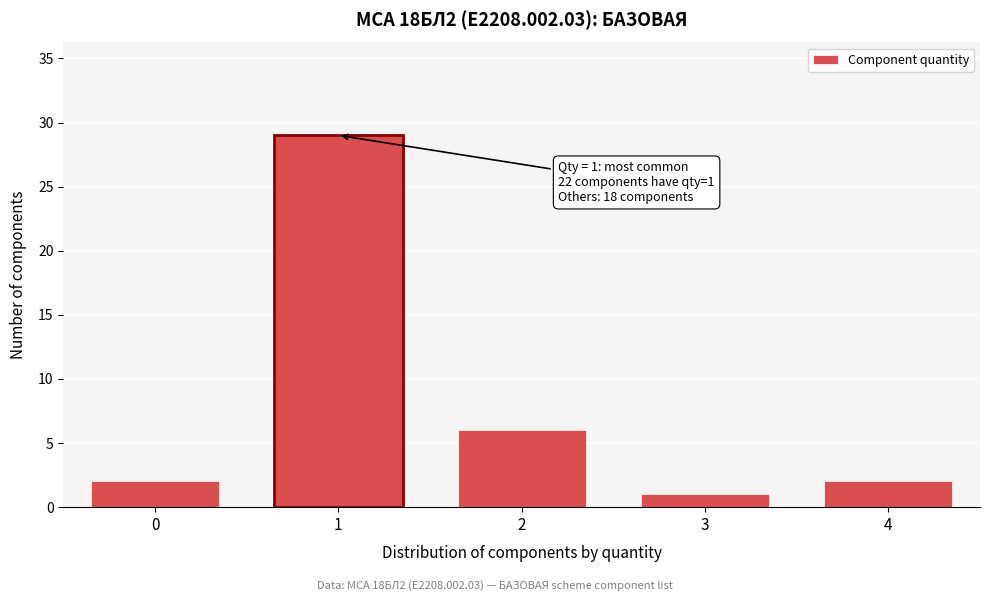

Reading right to left, transcribe all the data shown in this chart.

4=2	3=1	2=6	1=29	0=2